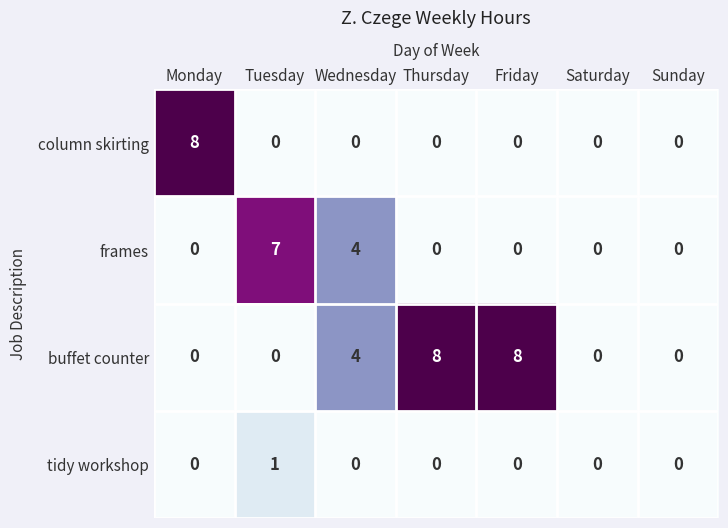

True or false: buffet counter has a value of 13 at Thursday.

False